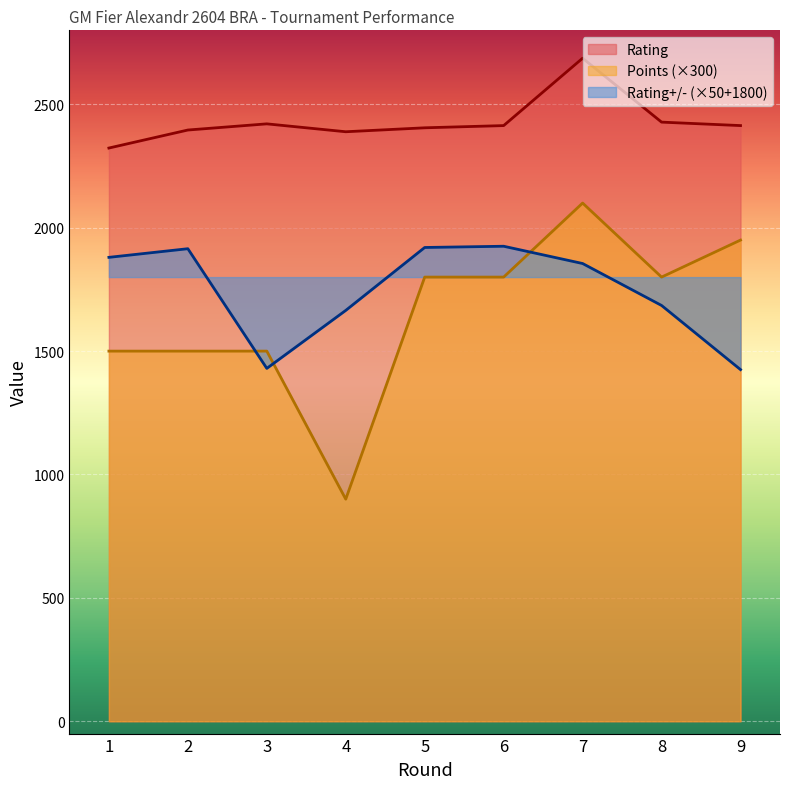

What is the approximate value of Rating+/- at 1, to the nearest 100?

1900